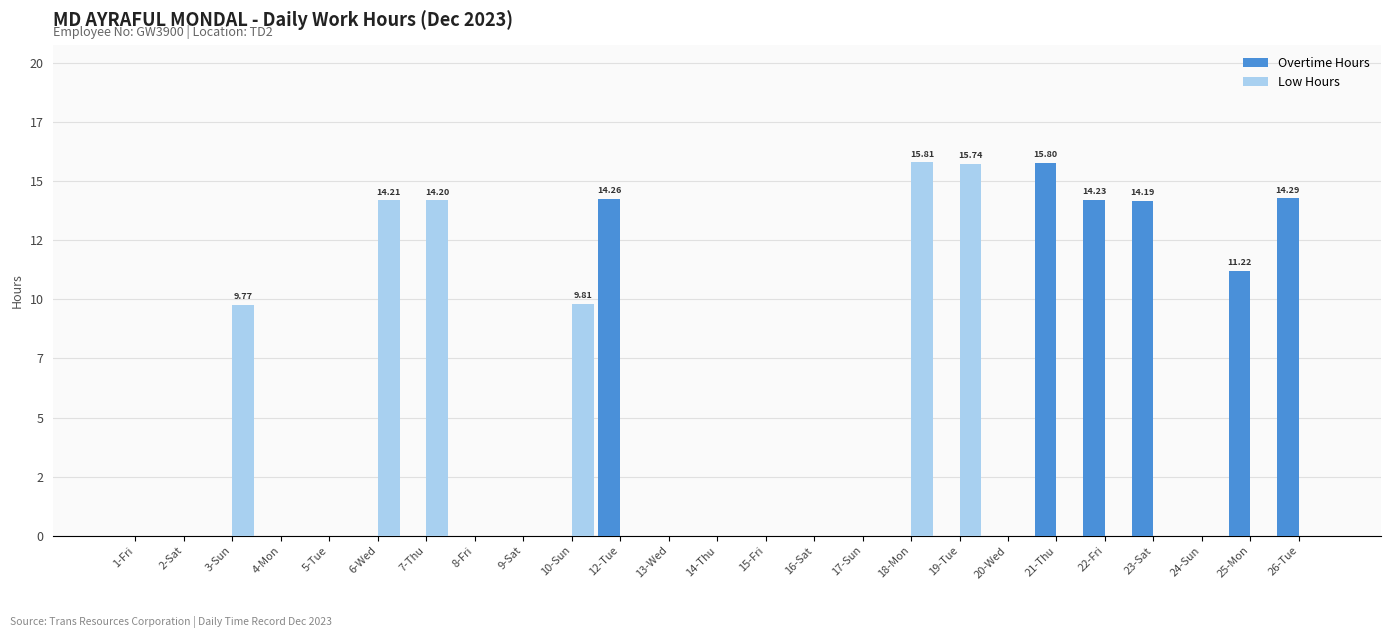

Is it true that Overtime Hours equals 0.0 at 8-Fri?

True